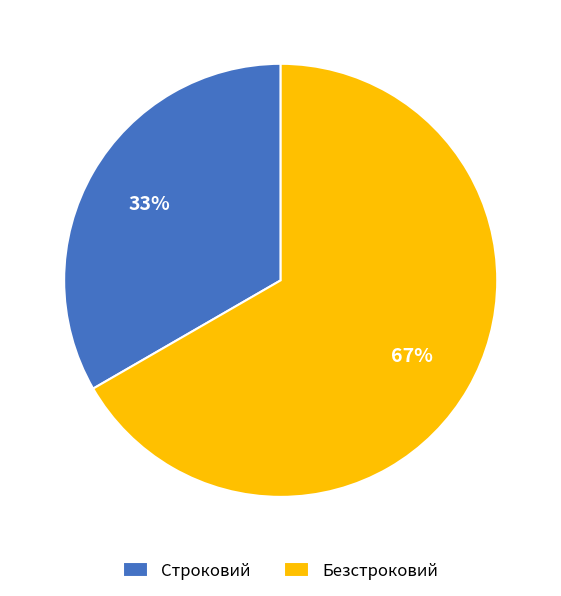

Which category accounts for the majority?

Безстроковий